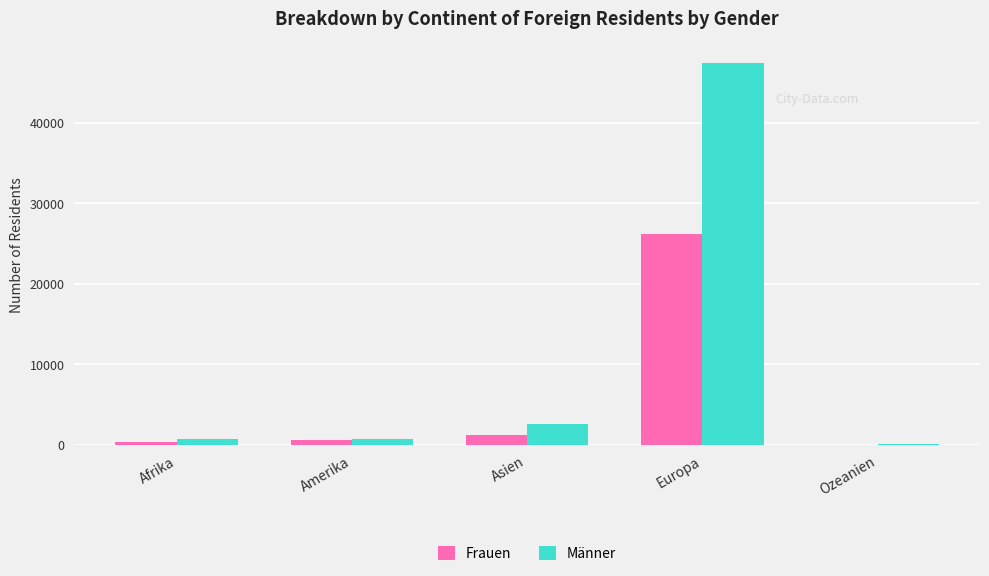

What are all the series names shown in the legend?

Frauen, Männer